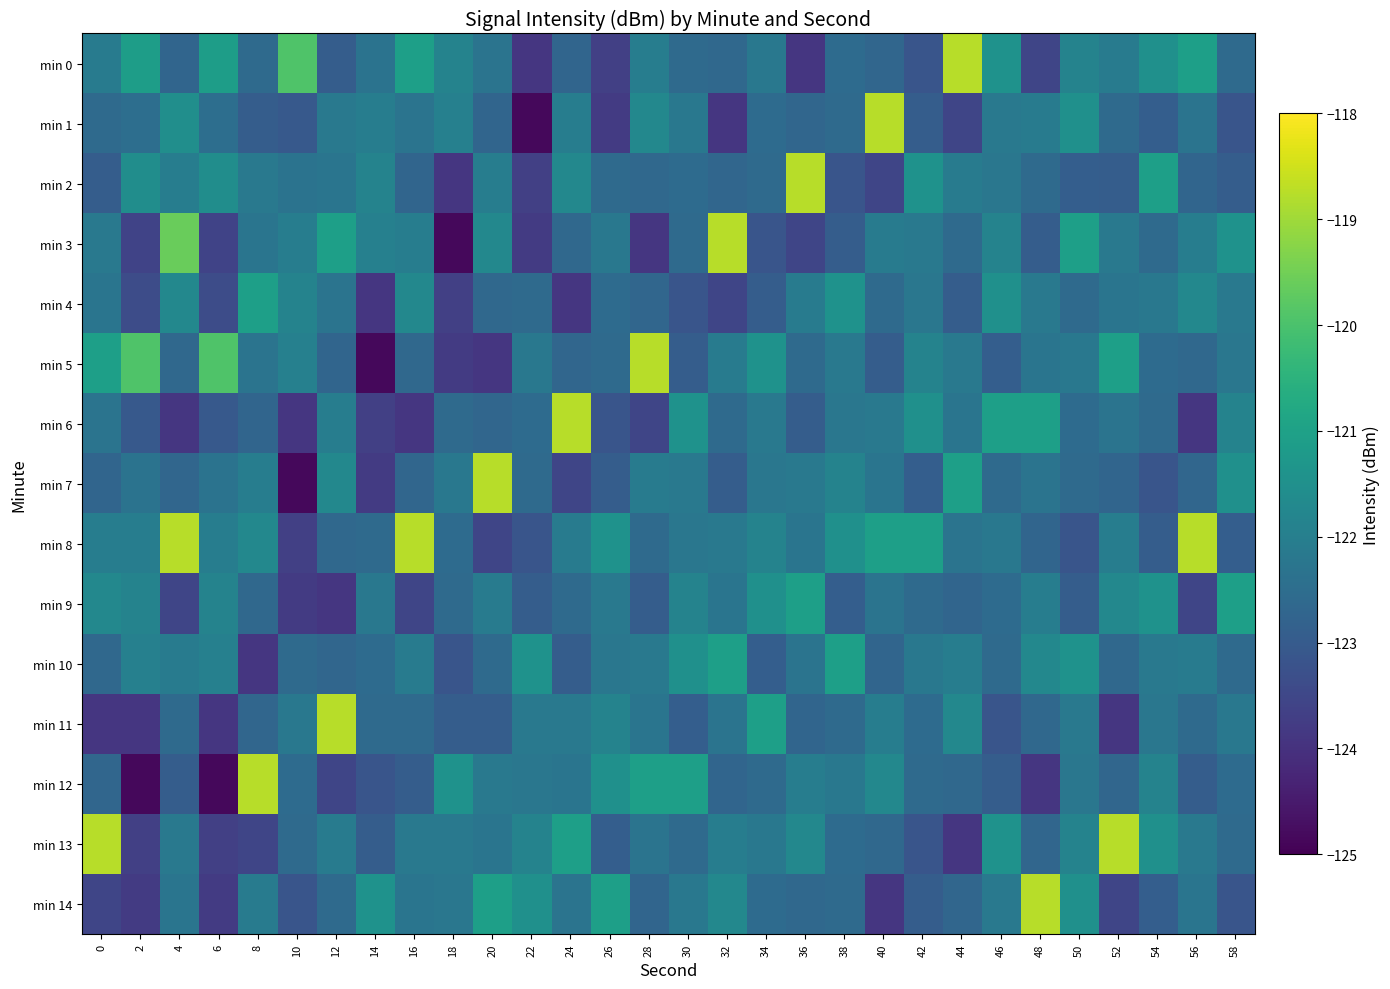

At 2, list the series in order from smallest to largest.

min 12, min 11, min 14, min 13, min 3, min 4, min 6, min 1, min 7, min 8, min 10, min 9, min 2, min 0, min 5